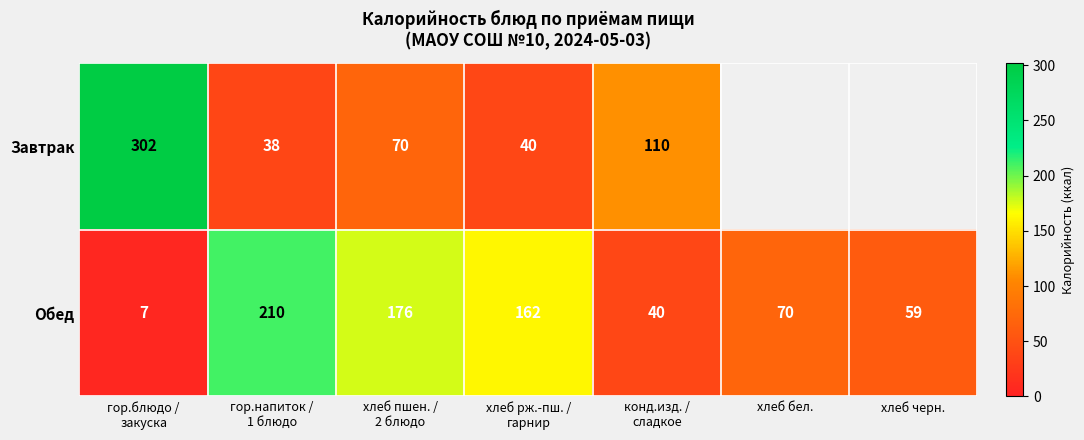

What is the maximum value shown in the chart?

302.0